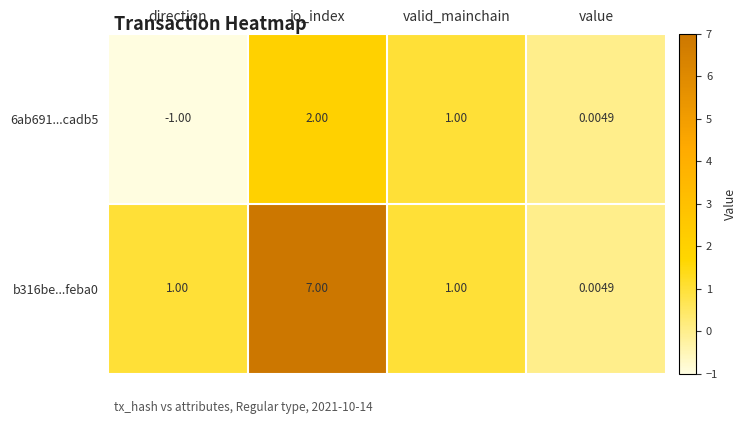

Which category has the highest value in the 6ab691...cadb5 series?

io_index